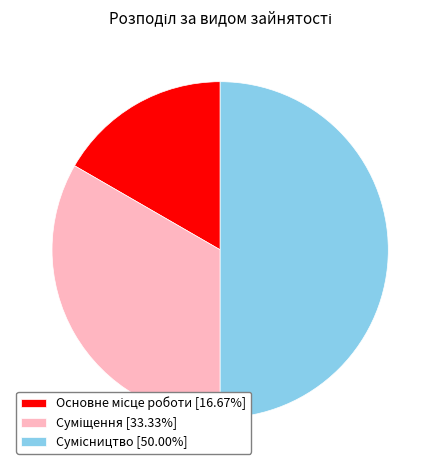

Count the number of slices in the pie.

3